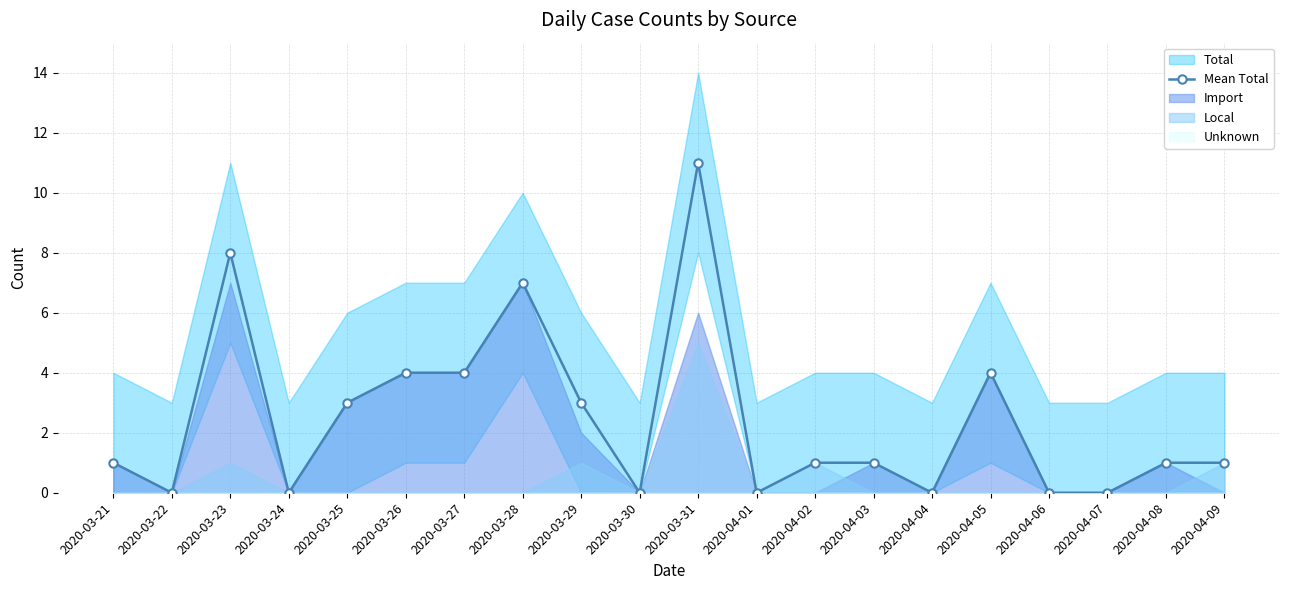

Reading left to right, extract all data points from this chart.

1	0	8	0	3	4	4	7	3	0	11	0	1	1	0	4	0	0	1	1